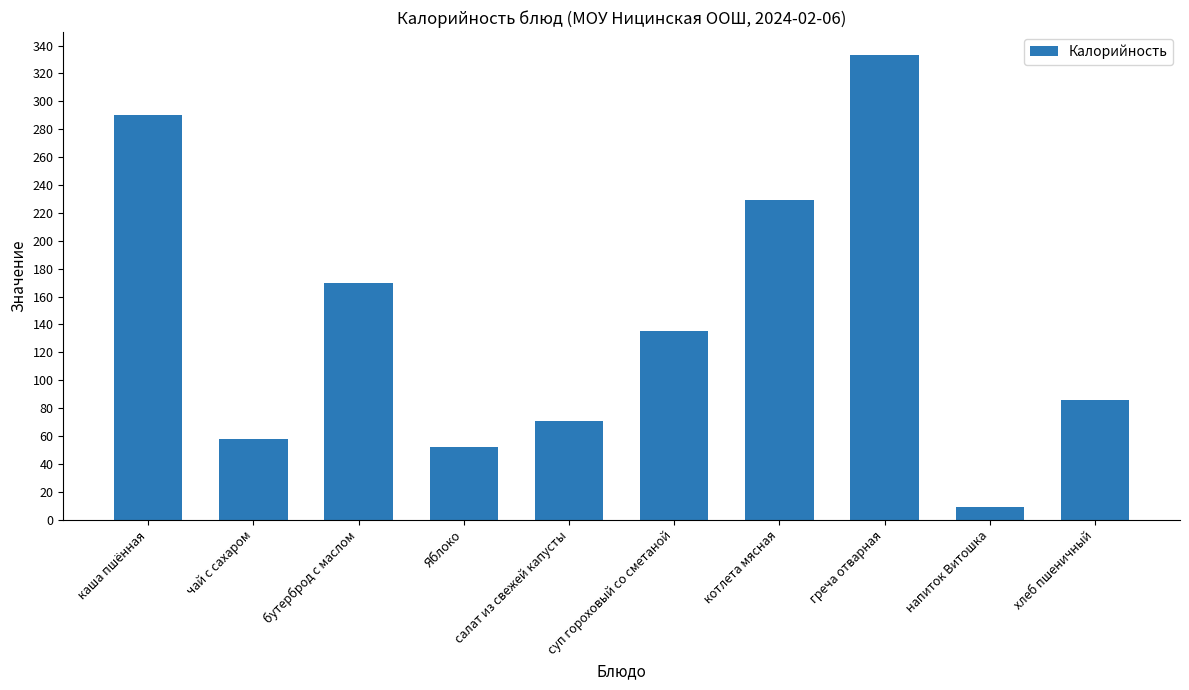

What is the difference between the values at чай с сахаром and хлеб пшеничный?

28